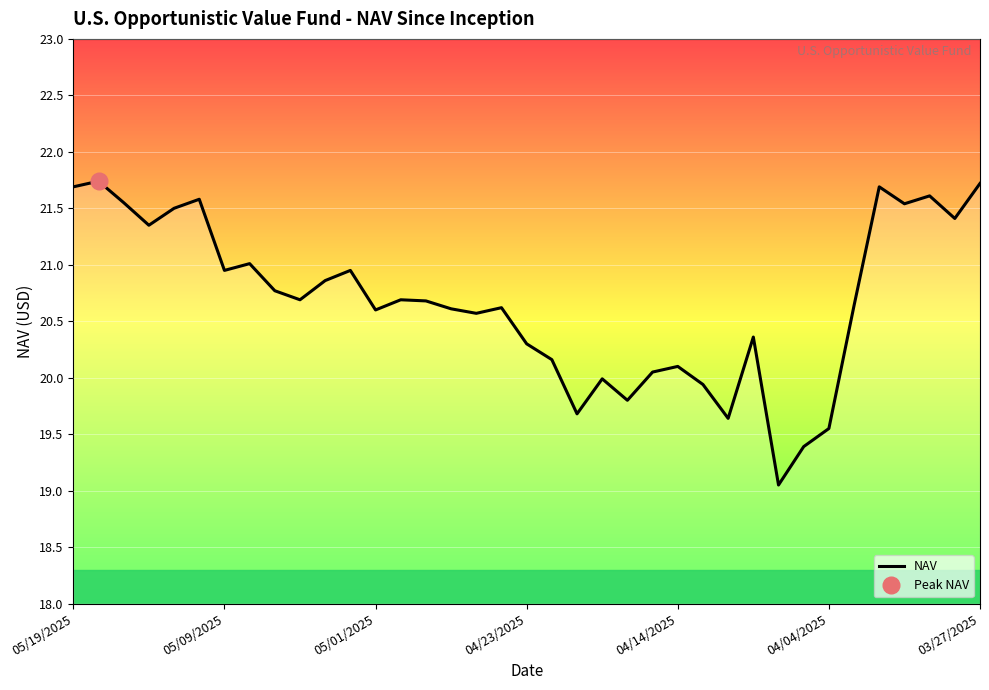

What is the highest value of the NAV series?

21.7